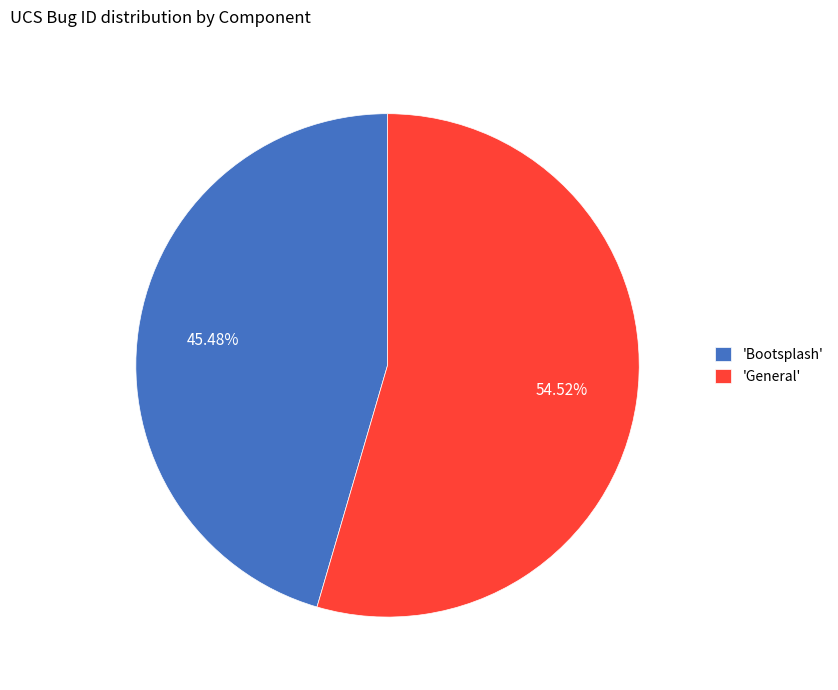

How many slices are in this pie chart?

2